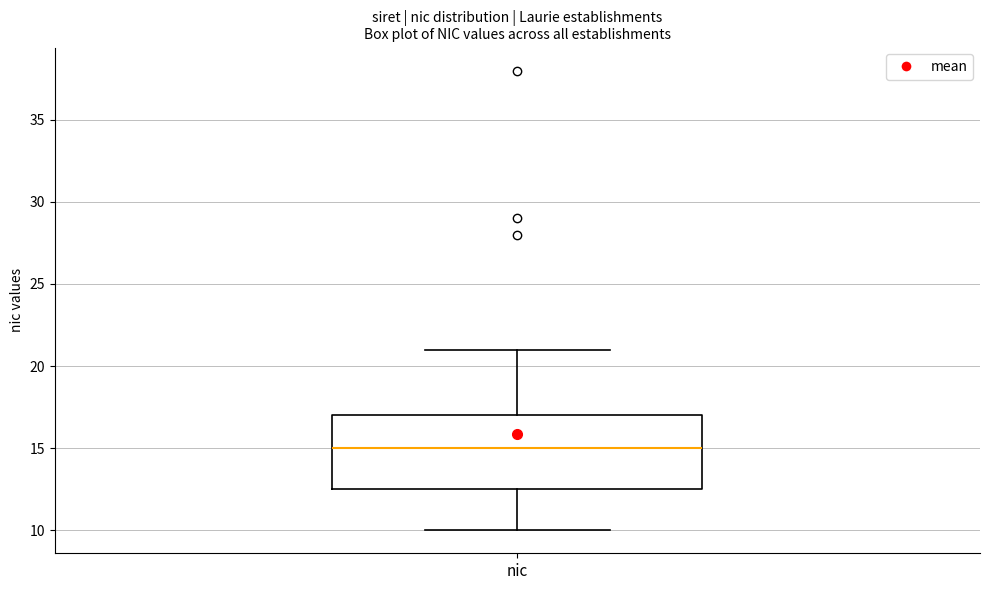

Transcribe this box plot: give where the median line is, the range the box spans, and where the two whiskers end, as read against the y-axis. The values are not printed on the chart, so give them approximately, as read against the axis.

median 15.0, box 12.5 to 17.0, whiskers 10.0 to 21.0